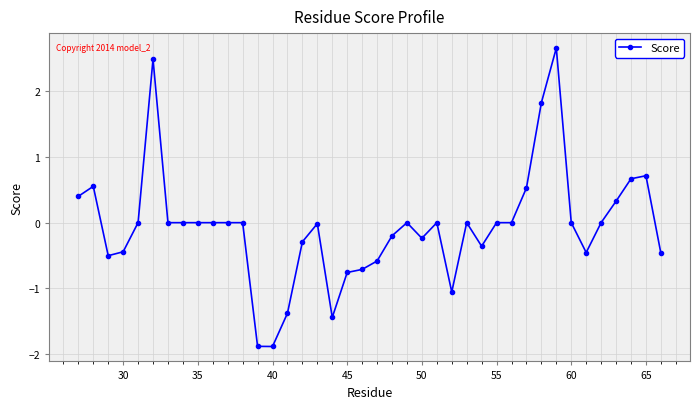

What is the maximum value shown in the chart?

2.7